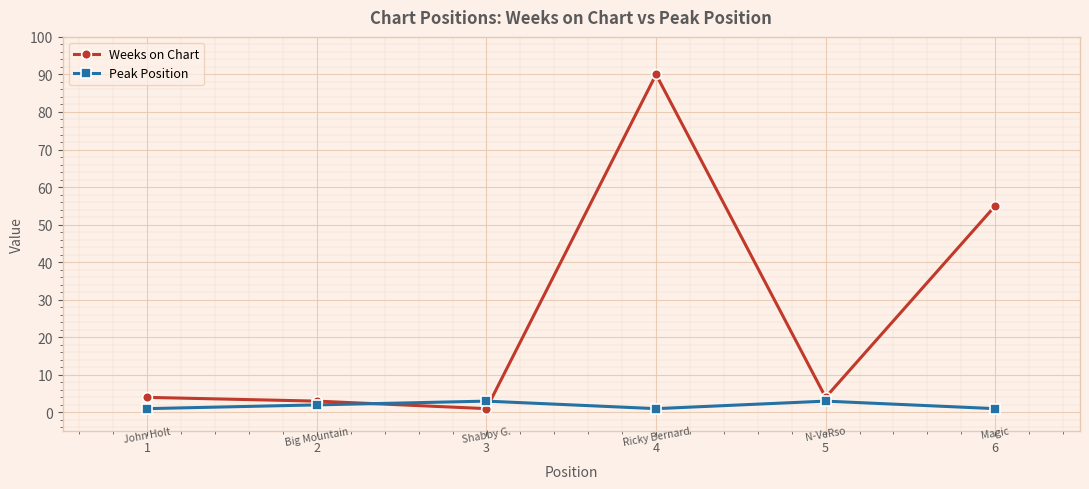

What is the value of the Weeks on Chart point at the 4th from the left?

90